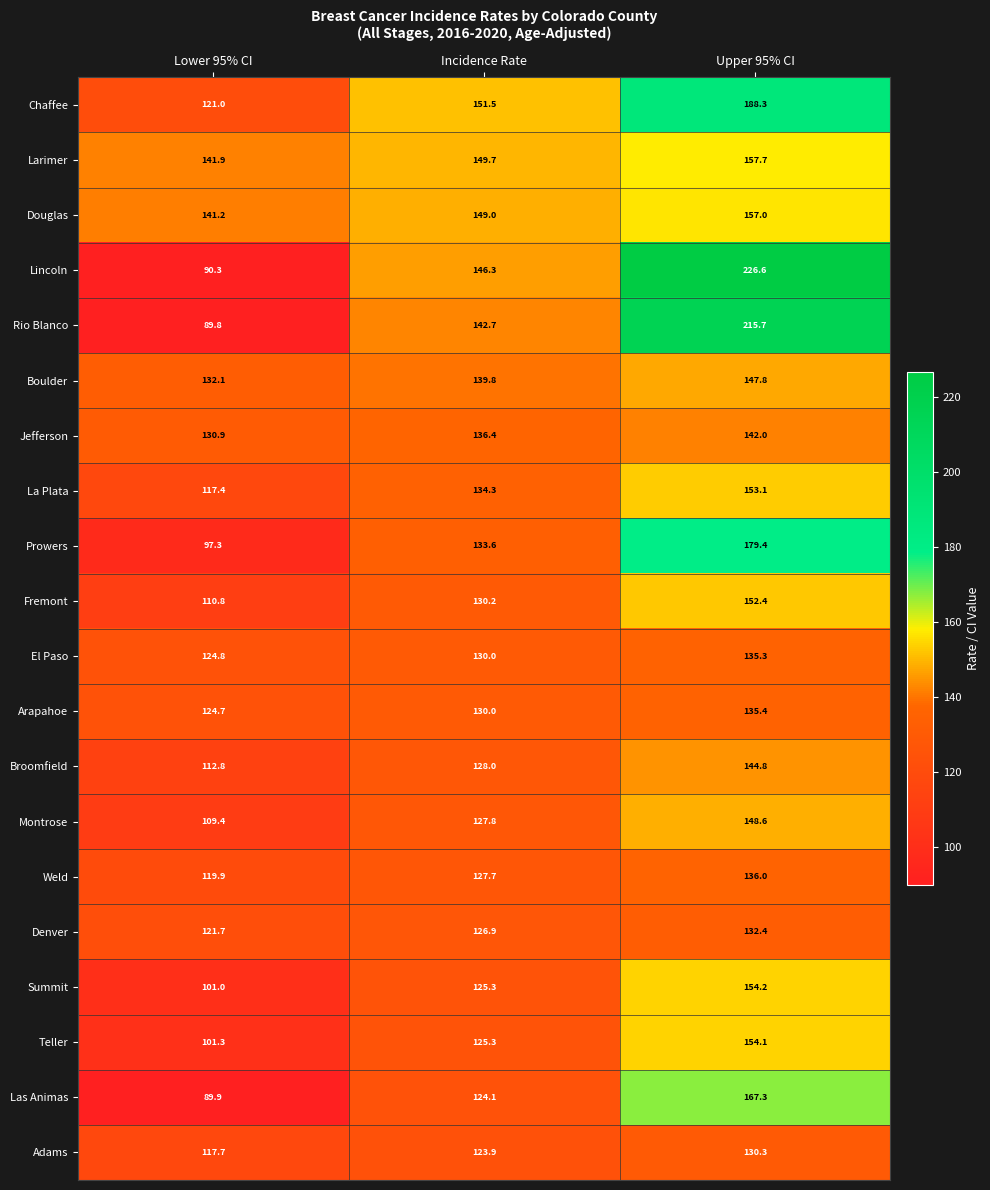

Which category has the highest value across all series?

Upper 95% CI